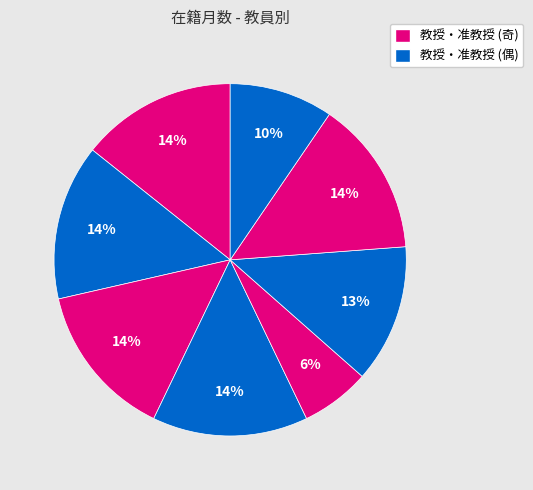

To the nearest percent, what is the average slice percentage?

12%